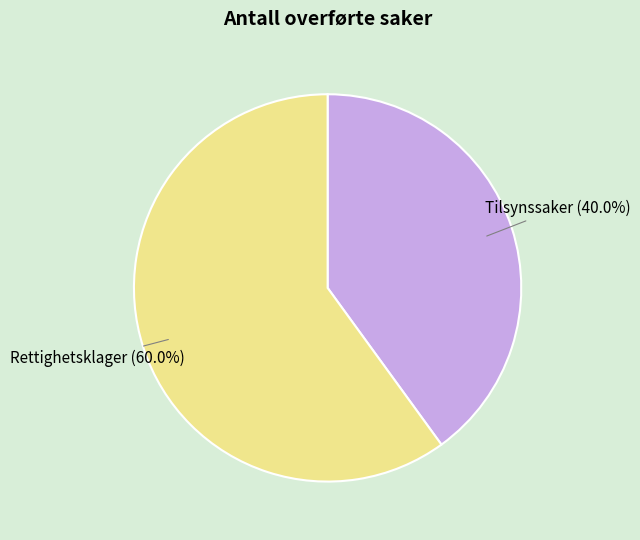

Combined, do Tilsynssaker and Rettighetsklager account for over 50%?

Yes